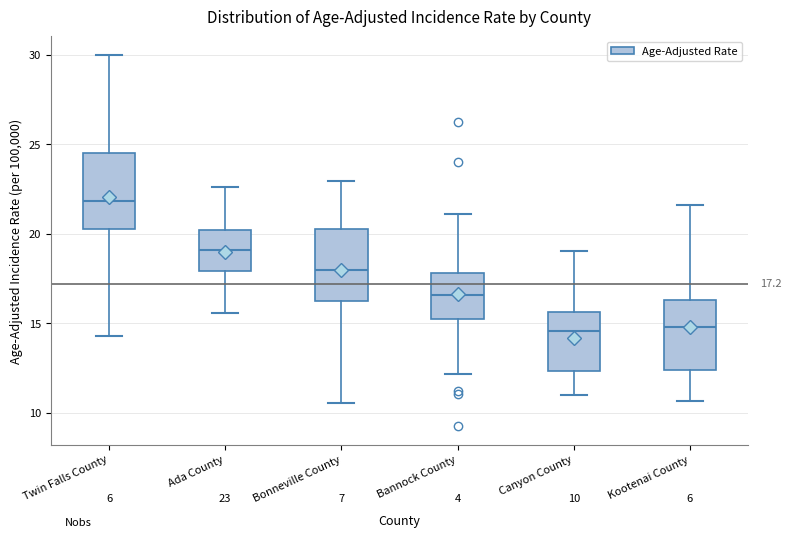

Which box has the highest median line?

Twin Falls County